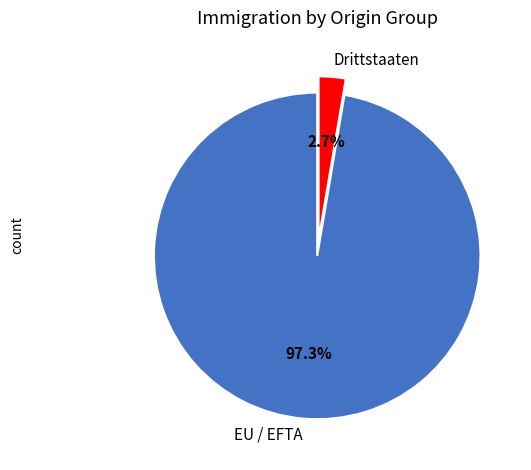

Count the number of slices in the pie.

2